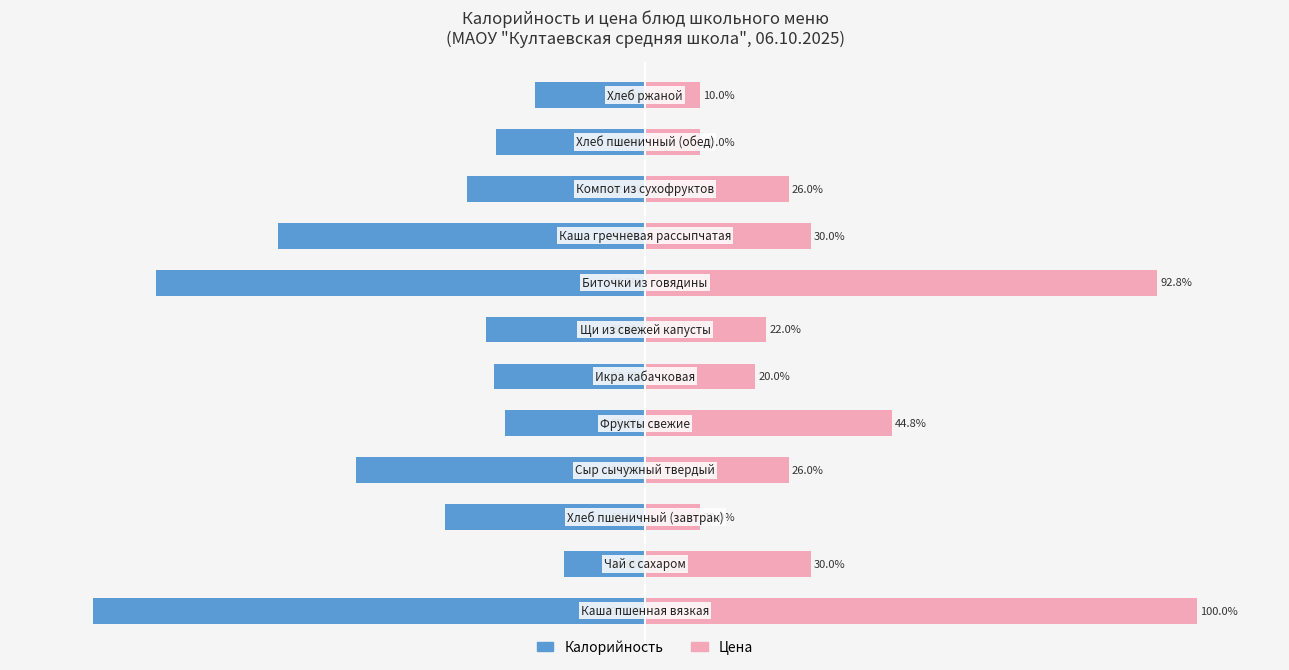

Reading right to left, what are all the values shown in this chart?

Калорийность: 11=-20.0	10=-26.9	9=-32.3	8=-66.5	7=-88.5	6=-28.8	5=-27.3	4=-25.4	3=-52.3	2=-36.2	1=-14.6	0=-100.0
Цена: 11=10.0	10=10.0	9=26.0	8=30.0	7=92.8	6=22.0	5=20.0	4=44.8	3=26.0	2=10.0	1=30.0	0=100.0